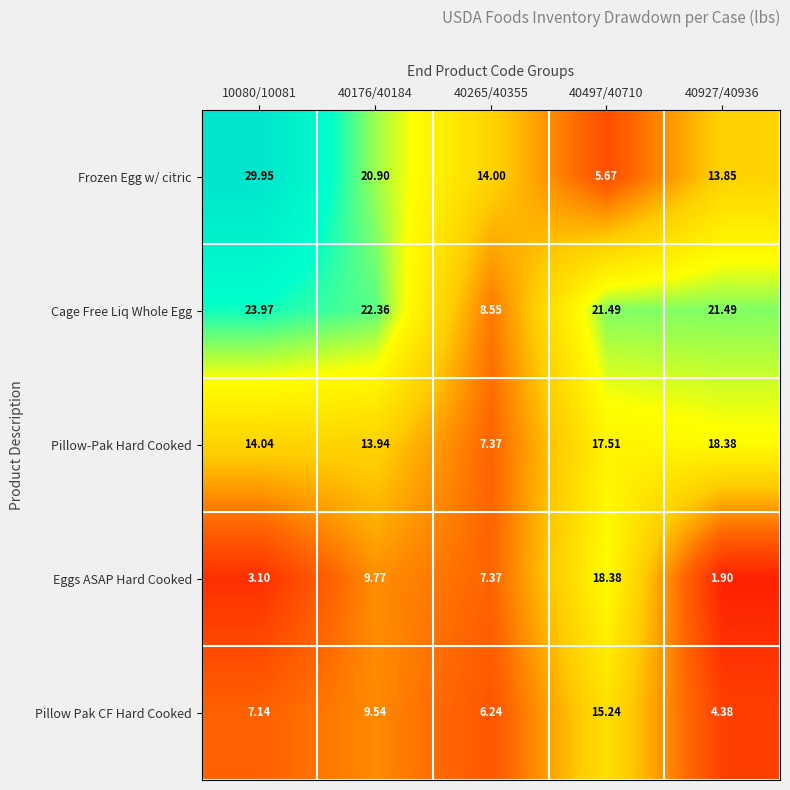

Is the value of Frozen Egg w/ citric at 40497/40710 greater than the value of Eggs ASAP Hard Cooked at 10080/10081?

Yes